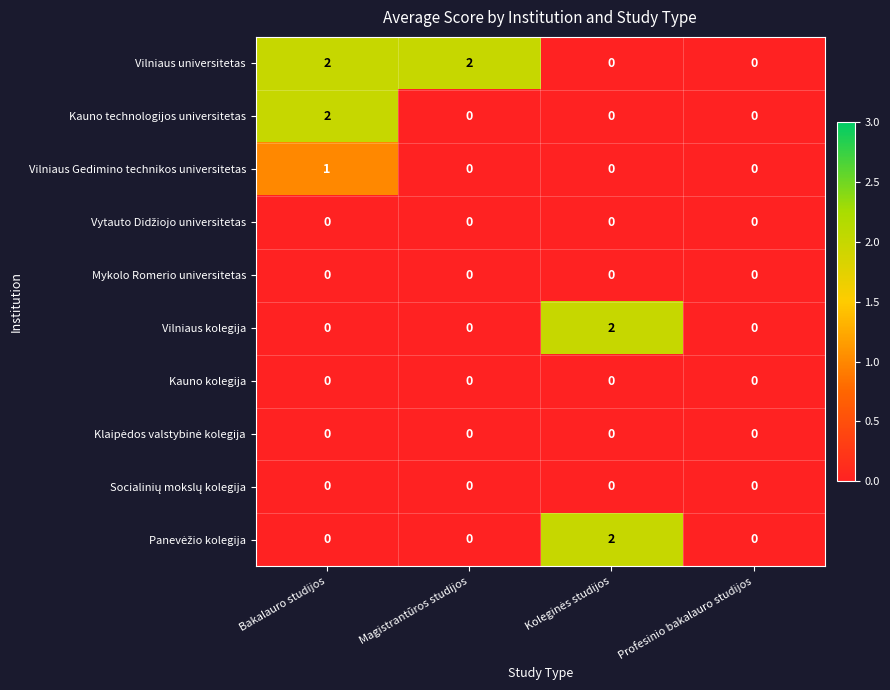

True or false: Mykolo Romerio universitetas has a value of 0 at Profesinio bakalauro studijos.

True